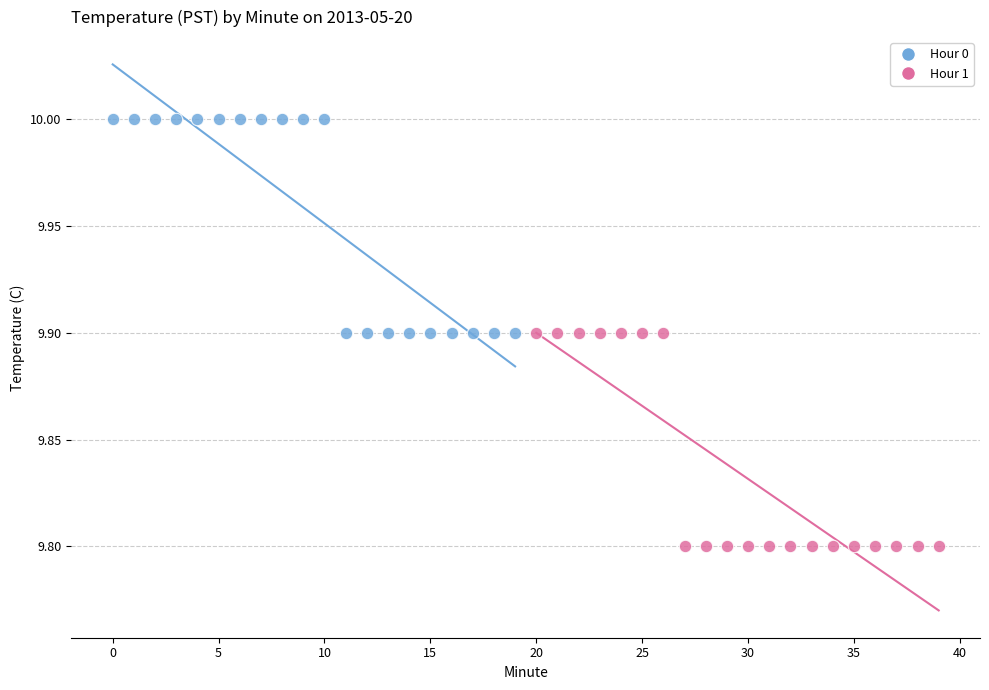

Which series reaches the maximum Y coordinate?

Hour 0